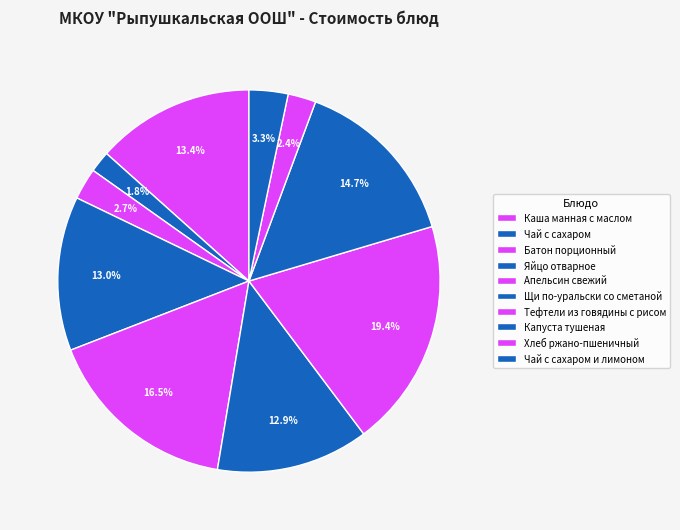

How many slices are in this pie chart?

10